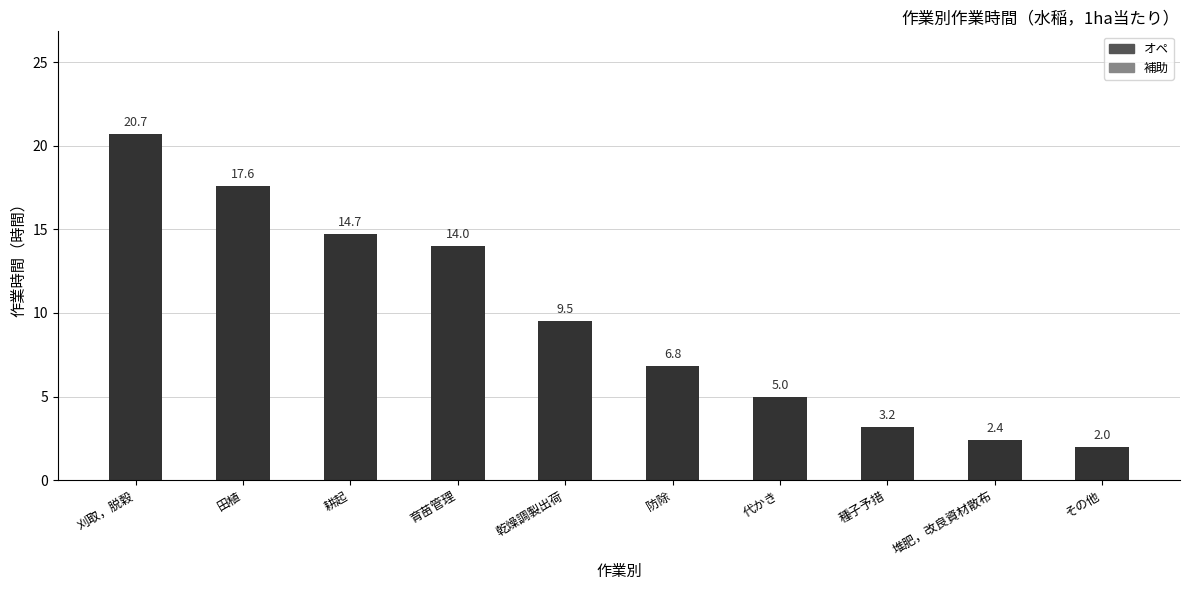

How many series are shown in this chart?

1